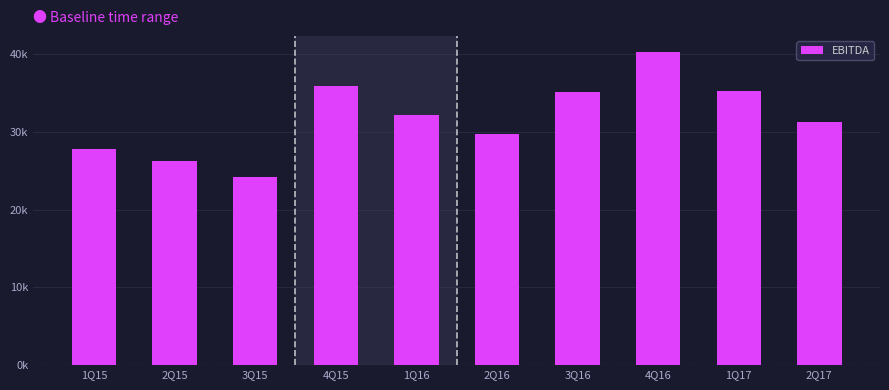

Does the chart contain any negative values?

No